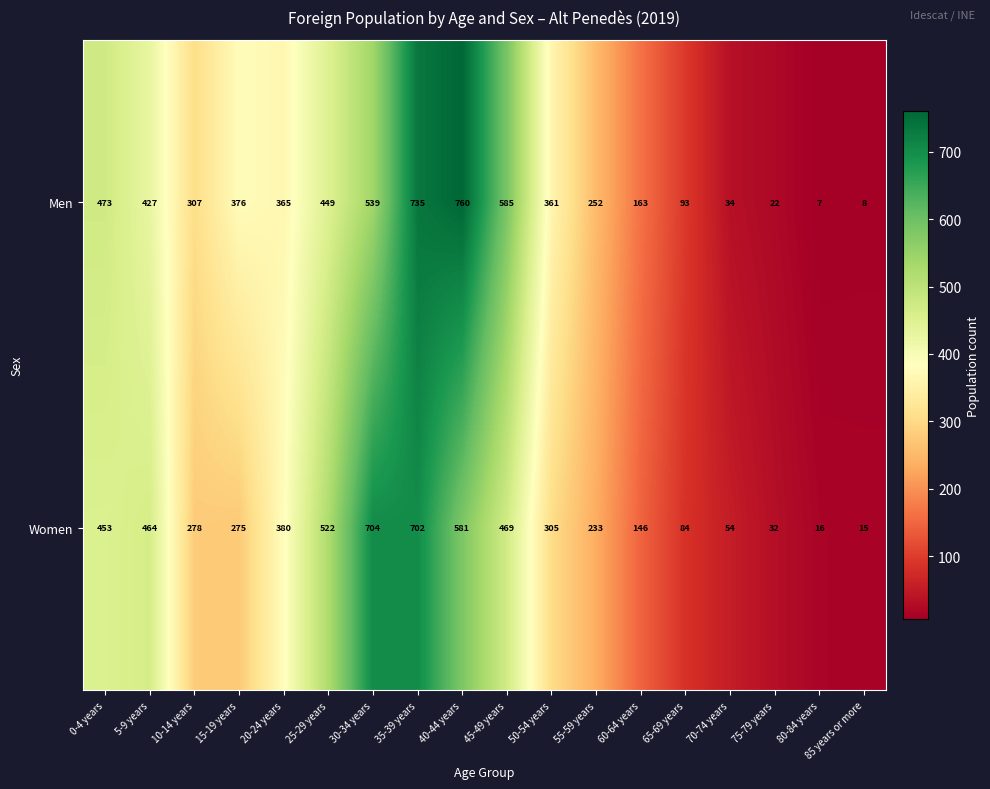

What is the greatest value displayed?

760